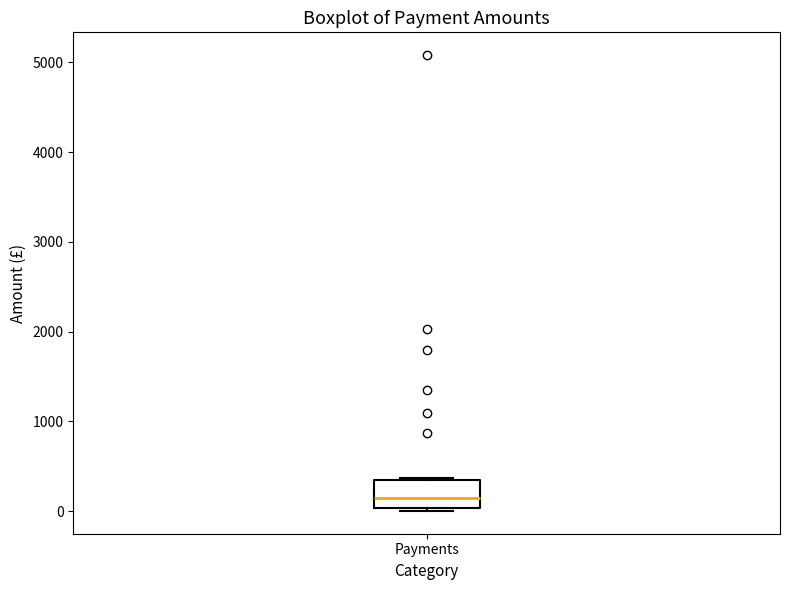

Where is the lower edge of the box for Payments on the y-axis? The values are not printed on the chart, so give them approximately, as read against the axis.

0